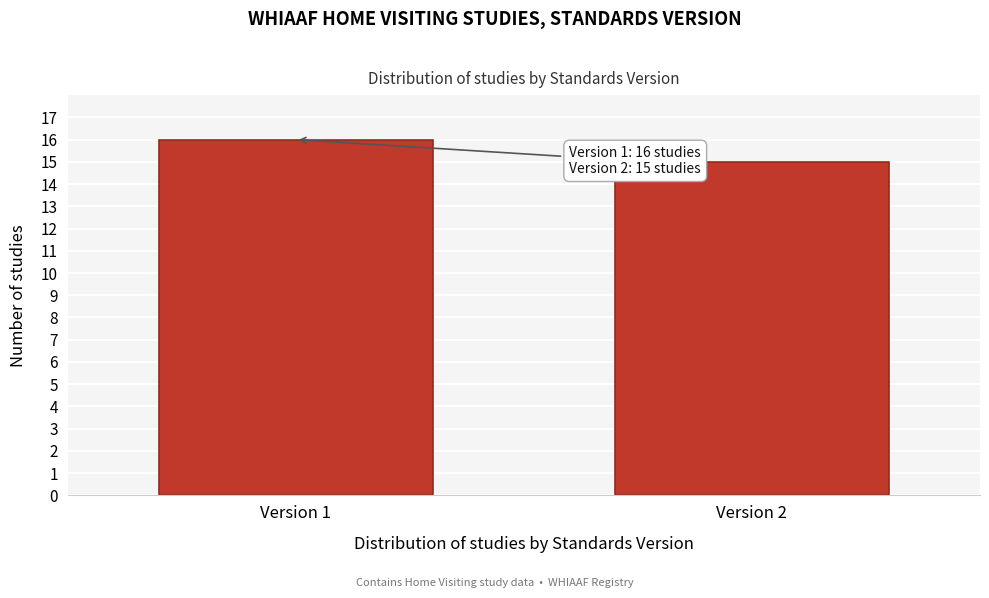

Reading right to left, list all the values displayed in this chart.

Version 2=15	Version 1=16